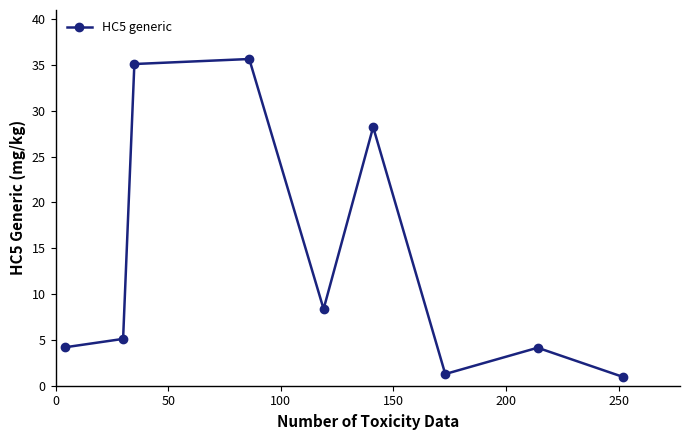

What is the average value?

13.7